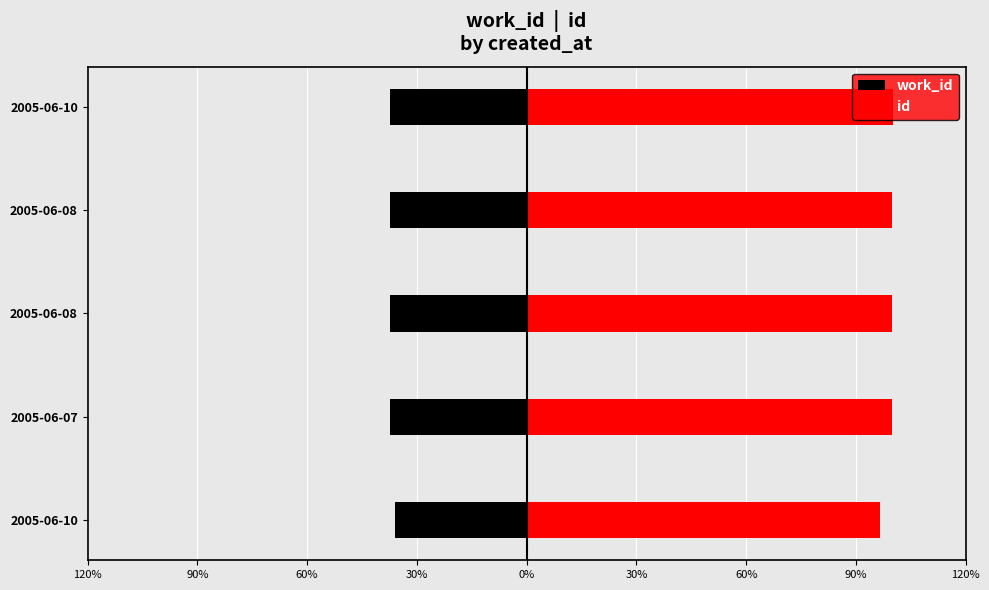

What is the difference between the highest and lowest values at 2005-06-08?

137.1